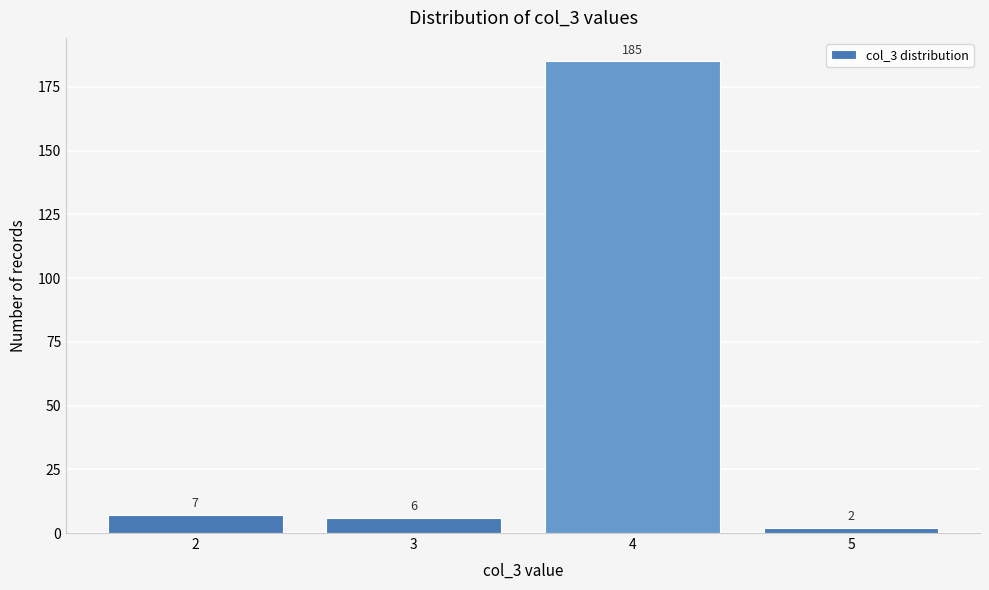

Reading left to right, what are all the values shown in this chart?

2=7	3=6	4=185	5=2